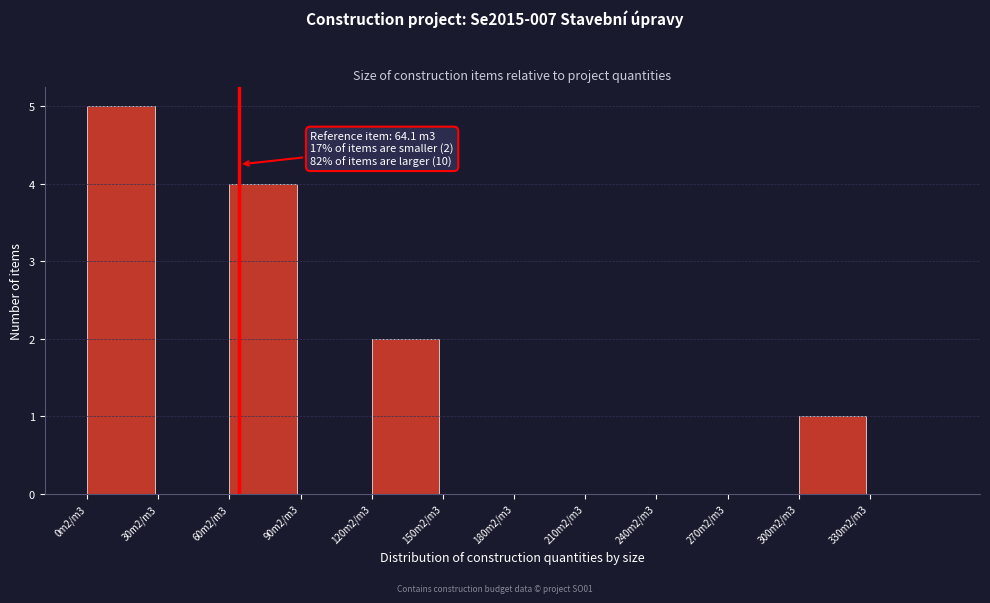

Reading left to right, transcribe all the data shown in this chart.

0m2/m3=5	30m2/m3=0	60m2/m3=4	90m2/m3=0	120m2/m3=2	150m2/m3=0	180m2/m3=0	210m2/m3=0	240m2/m3=0	270m2/m3=0	300m2/m3=1	330m2/m3=0